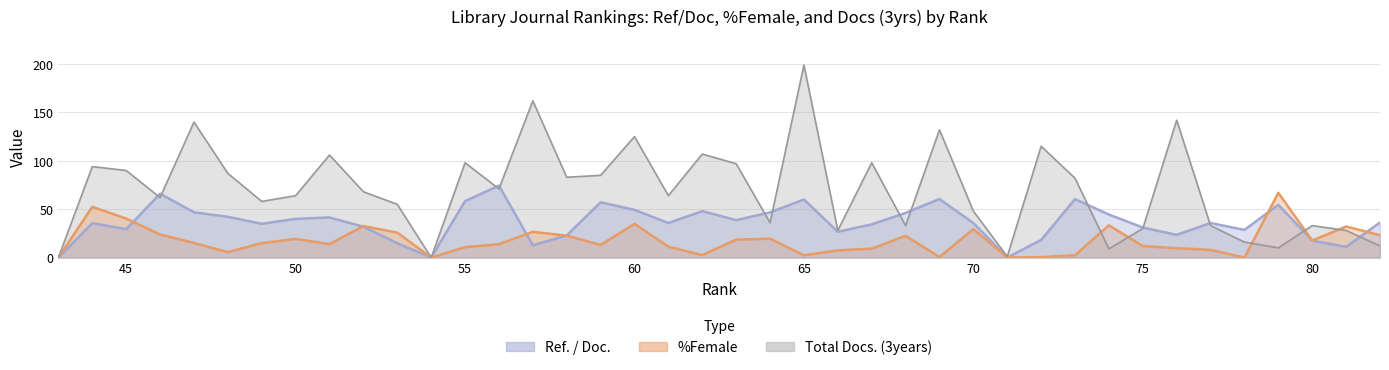

Which has a higher value, 76 or 49?

49